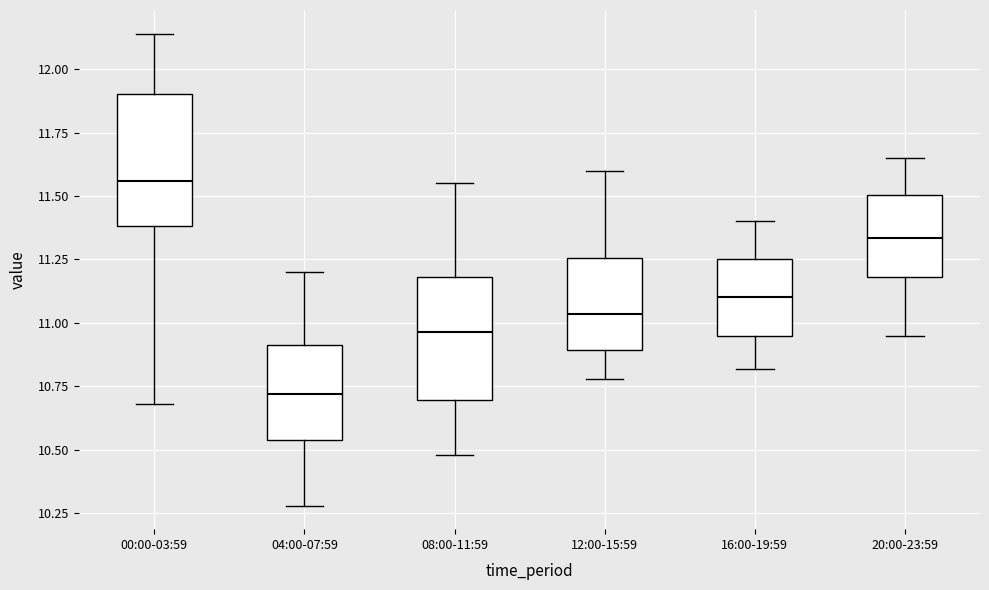

Reading left to right, read every box against the y-axis: the position of its median line, the range the box covers, and the ends of its whiskers. The values are not printed on the chart, so give them approximately, as read against the axis.

00:00-03:59: median 11.55, box 11.40 to 11.90, whiskers 10.70 to 12.15
04:00-07:59: median 10.70, box 10.55 to 10.90, whiskers 10.30 to 11.20
08:00-11:59: median 10.95, box 10.70 to 11.20, whiskers 10.50 to 11.55
12:00-15:59: median 11.05, box 10.90 to 11.25, whiskers 10.80 to 11.60
16:00-19:59: median 11.10, box 10.95 to 11.25, whiskers 10.80 to 11.40
20:00-23:59: median 11.35, box 11.20 to 11.50, whiskers 10.95 to 11.65